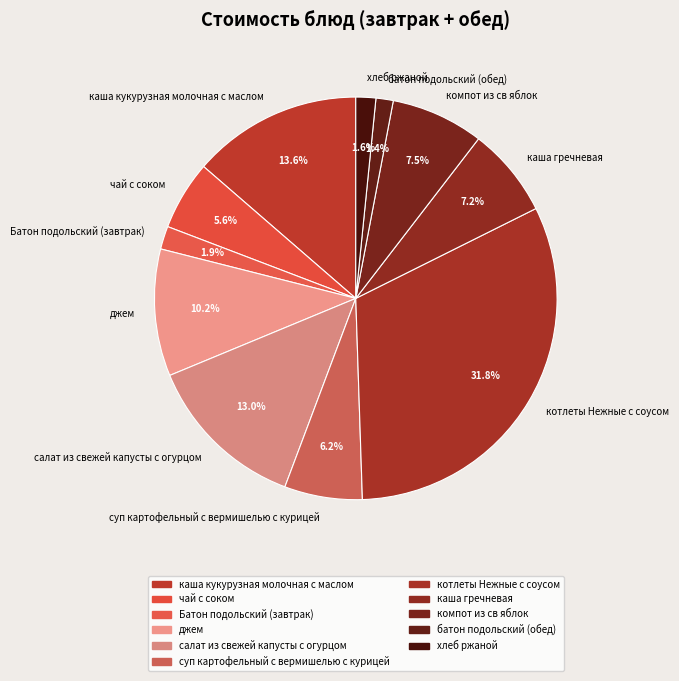

Which slice is the largest?

котлеты Нежные с соусом